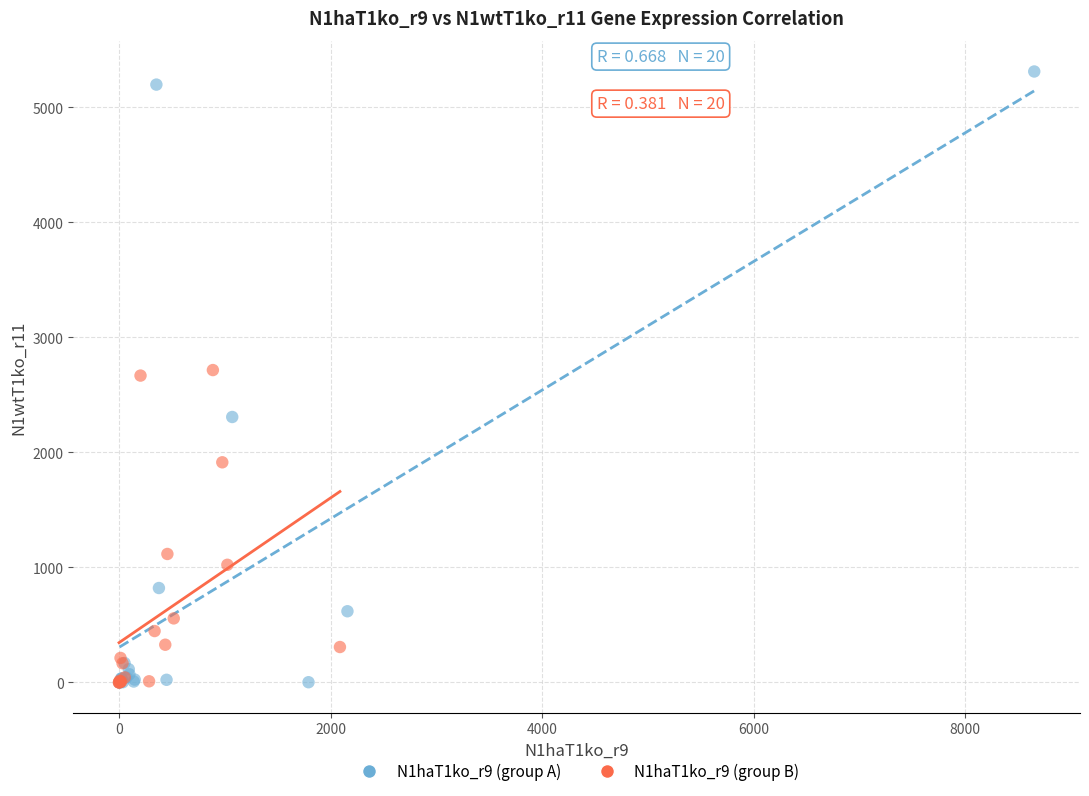

Which series has the widest spread of Y values?

N1haT1ko_r9 (group A)